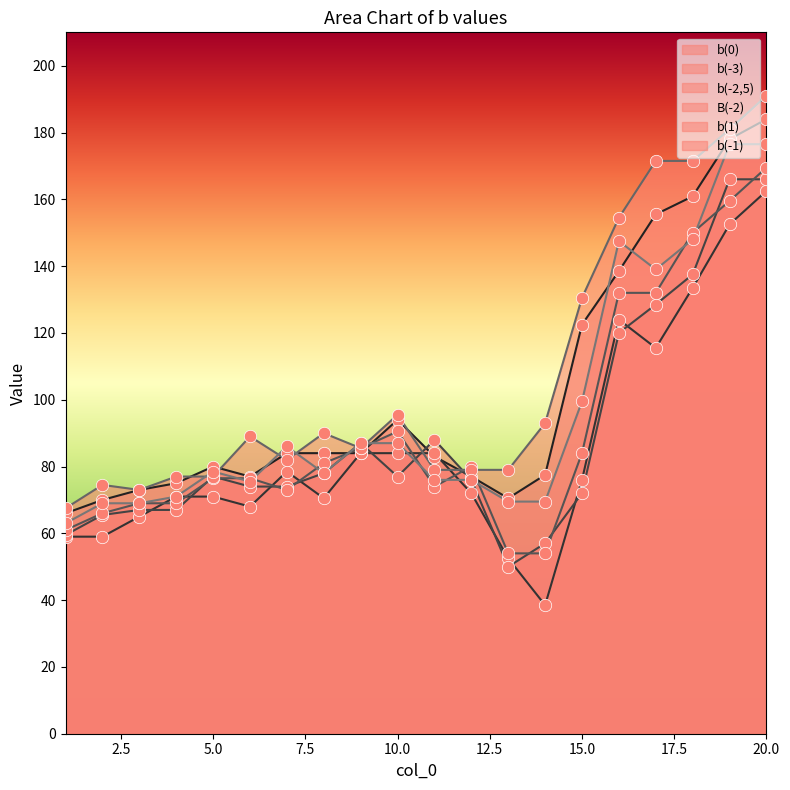

What are all the series names shown in the legend?

b(0), b(-3), b(-2,5), B(-2), b(1), b(-1)